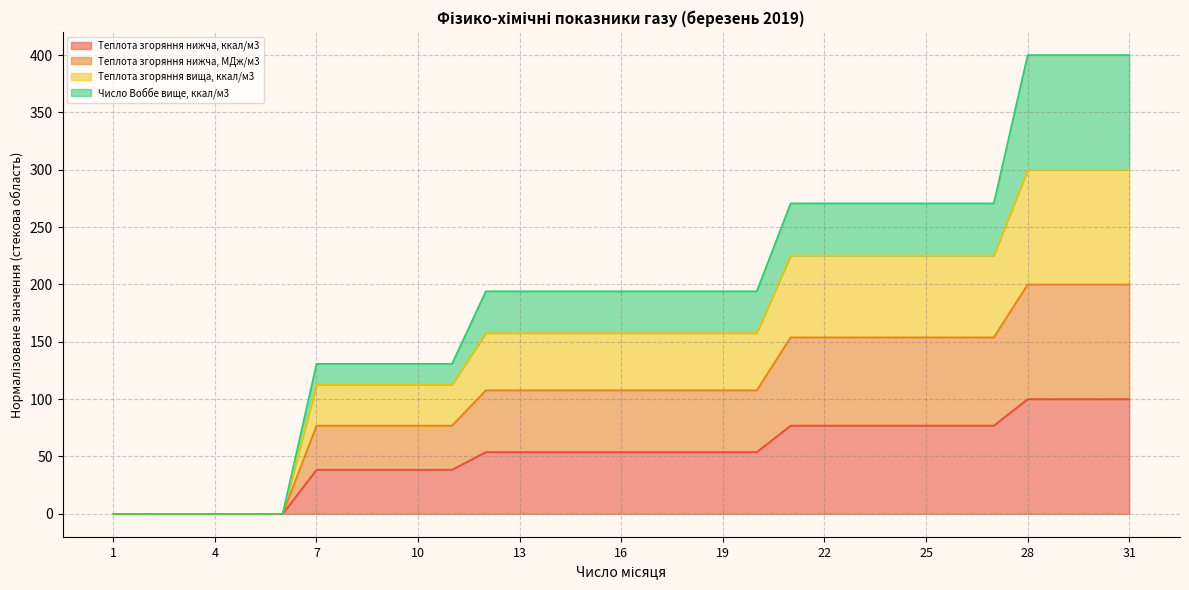

What is the total value across all series at 13?

194.1